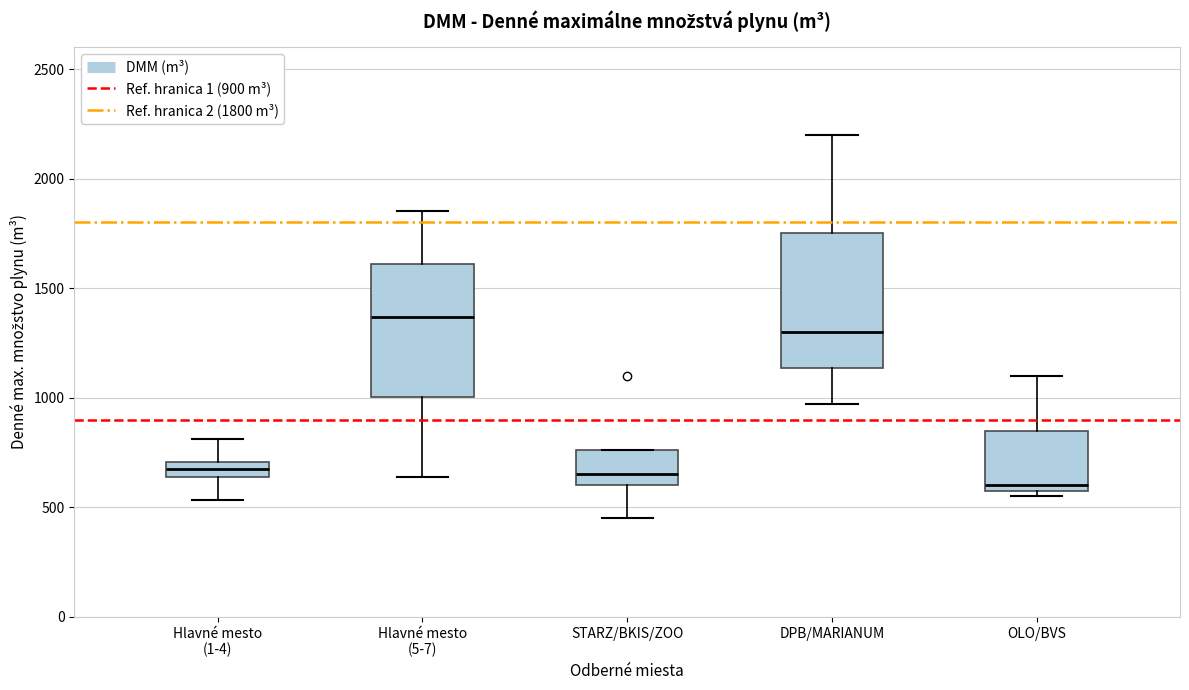

Which box's median line is the highest?

Hlavné mesto (5-7)